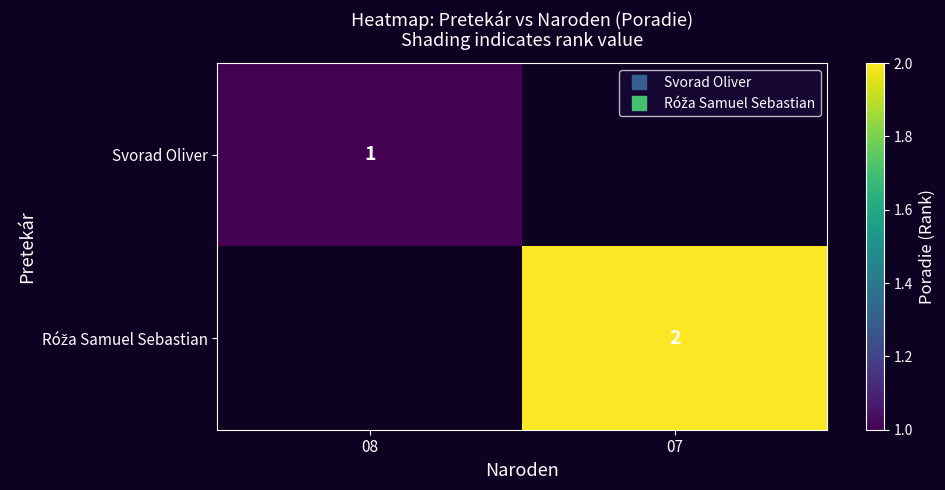

What is the maximum value for Svorad Oliver?

1.0